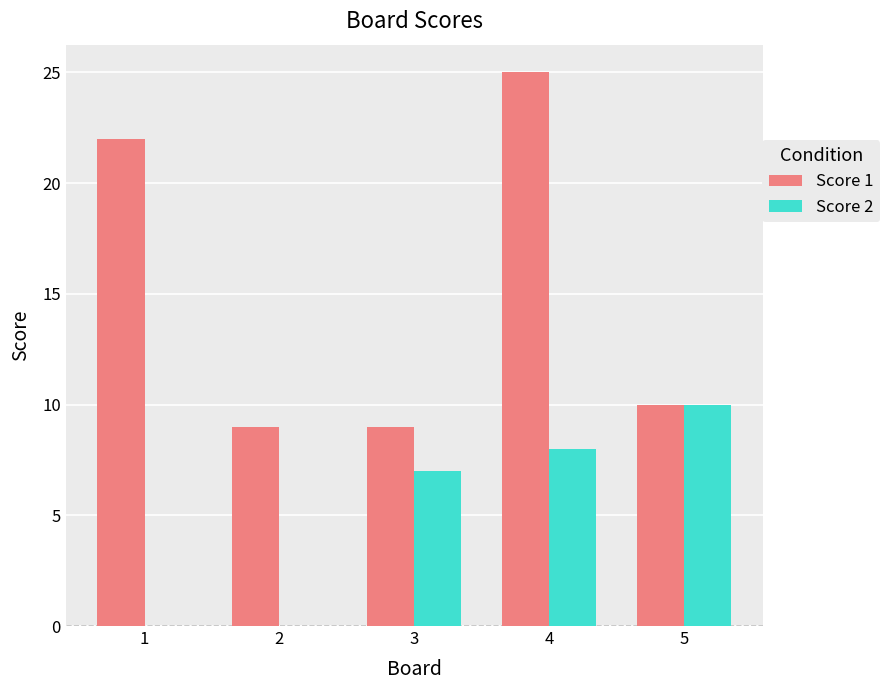

Which series has the largest total across all categories?

Score 1